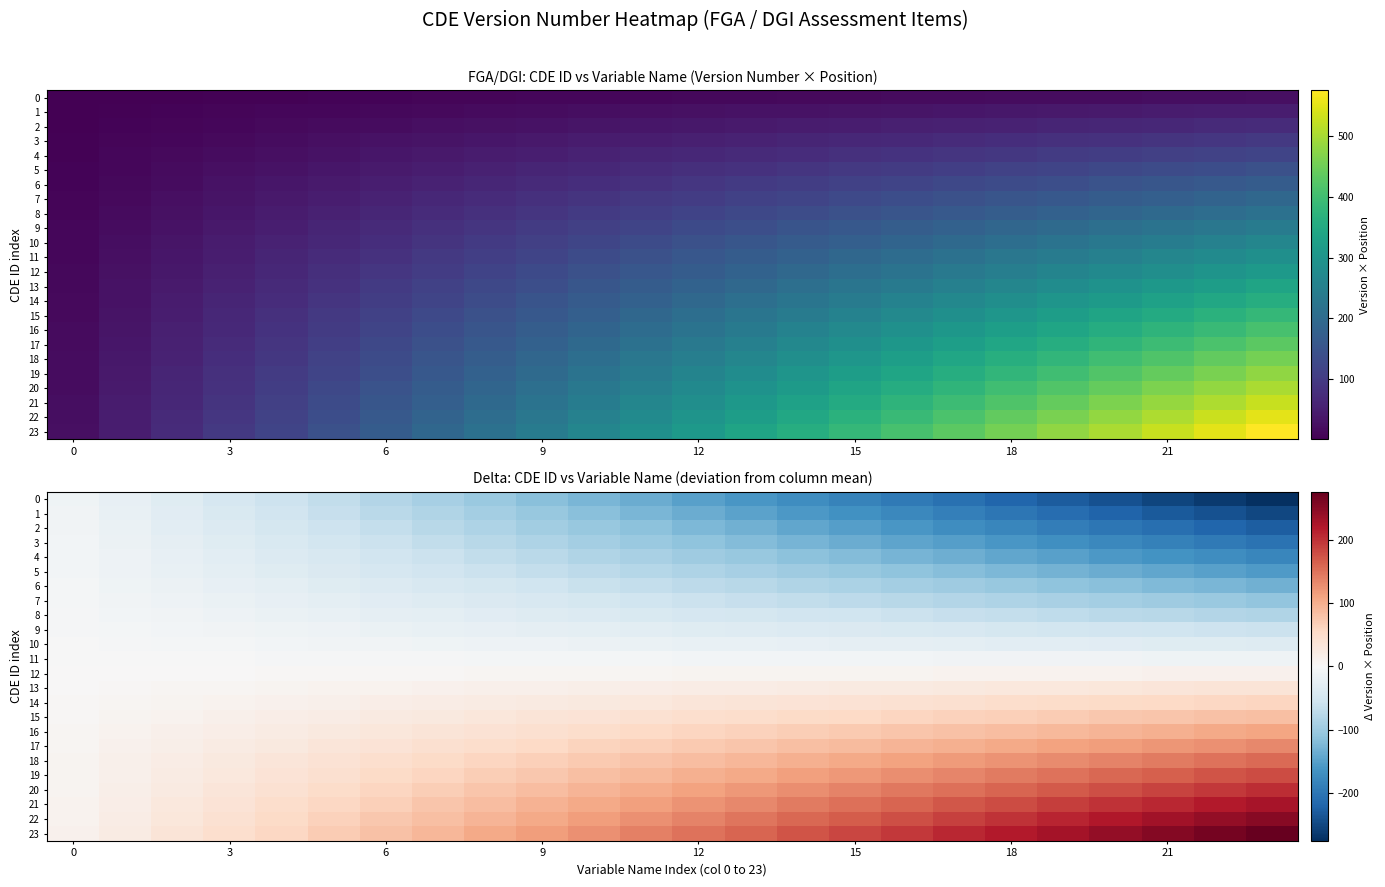

What is the difference between the second highest and minimum values in the 2 series?

209.0